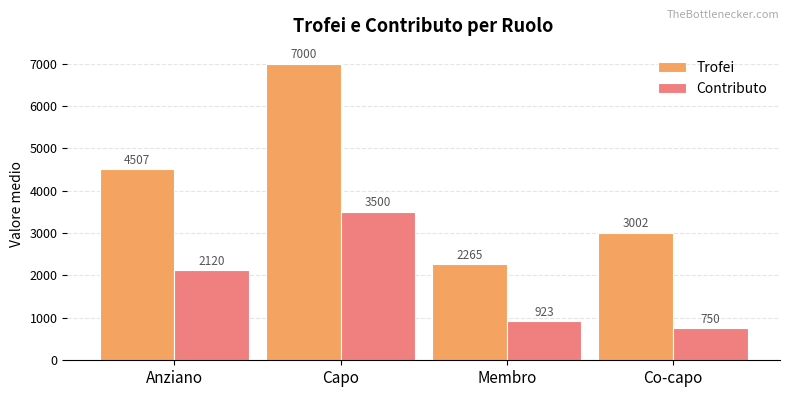

Is the value of Contributo at Anziano greater than the value of Trofei at Membro?

No